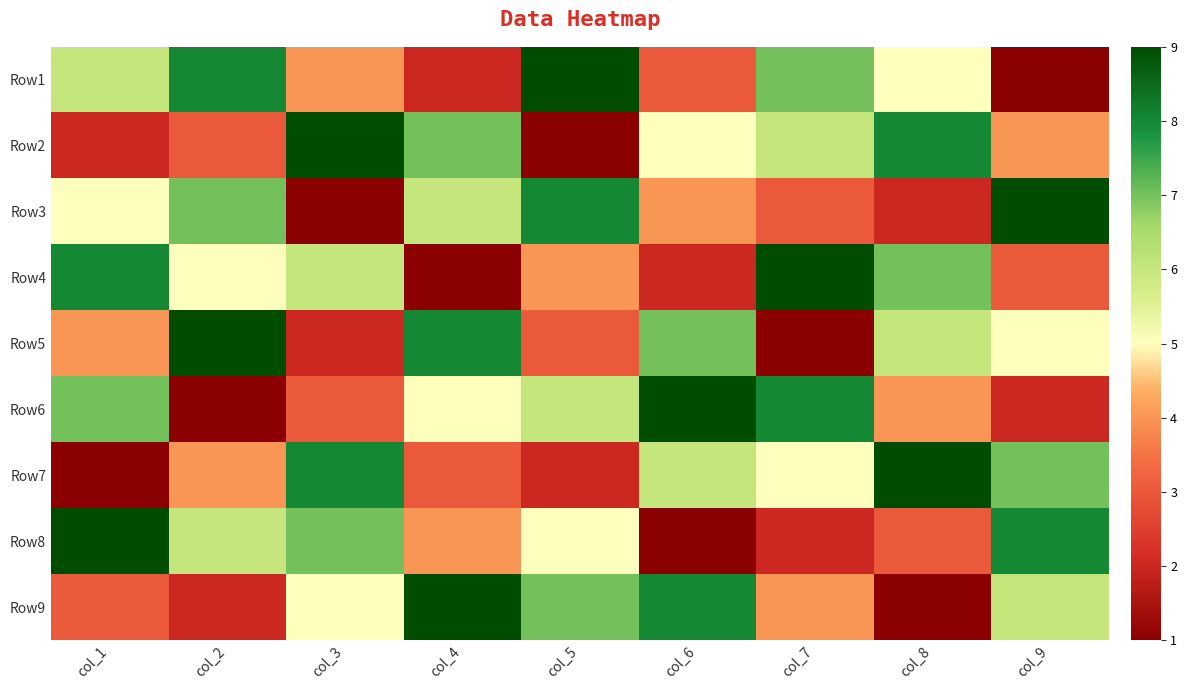

At how many categories does at least one series exceed 3?

9